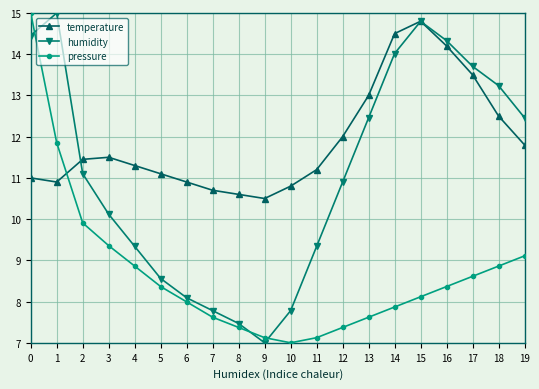

What is the difference between the maximum and minimum values in the humidity series?

8.0